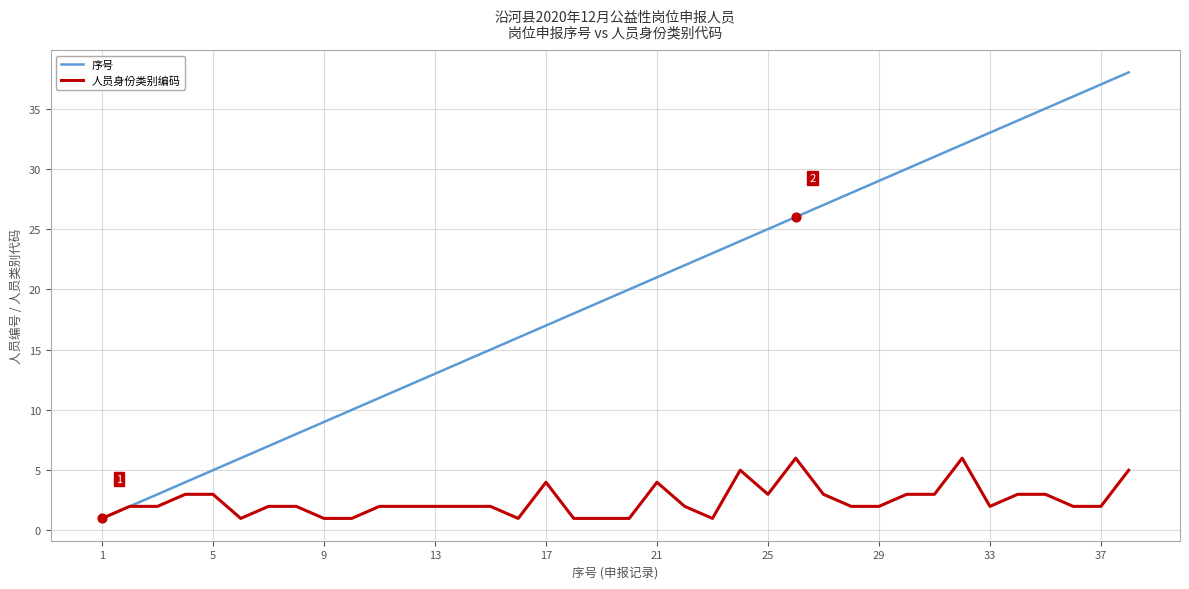

Which series has the largest range (max minus min)?

序号